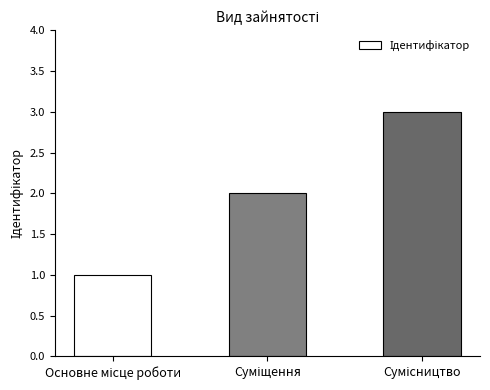

What is the maximum value shown in the chart?

3